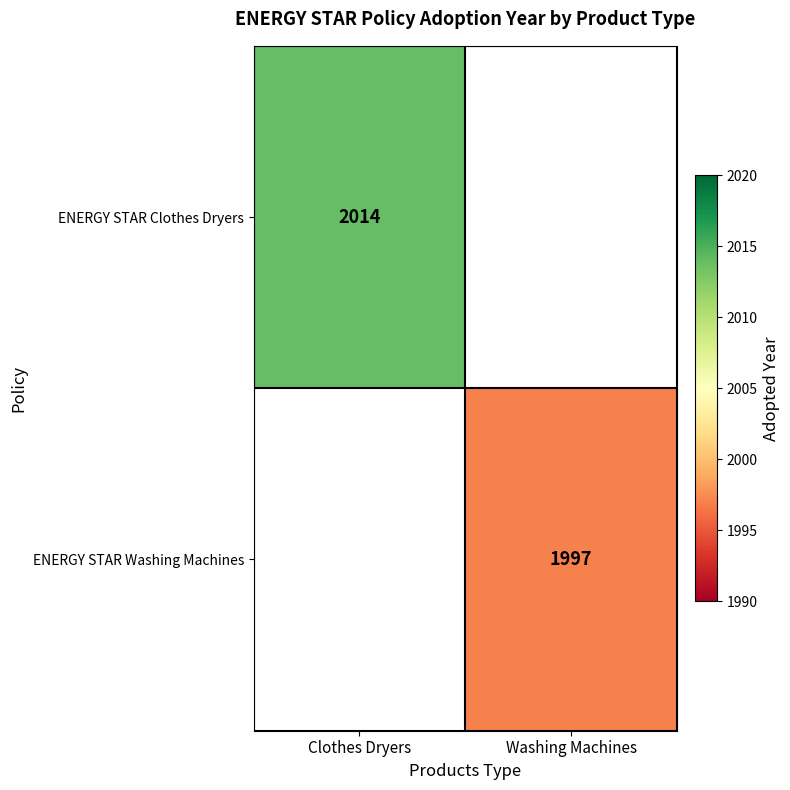

Is the value of ENERGY STAR Clothes Dryers at Clothes Dryers greater than the value of ENERGY STAR Washing Machines at Washing Machines?

Yes